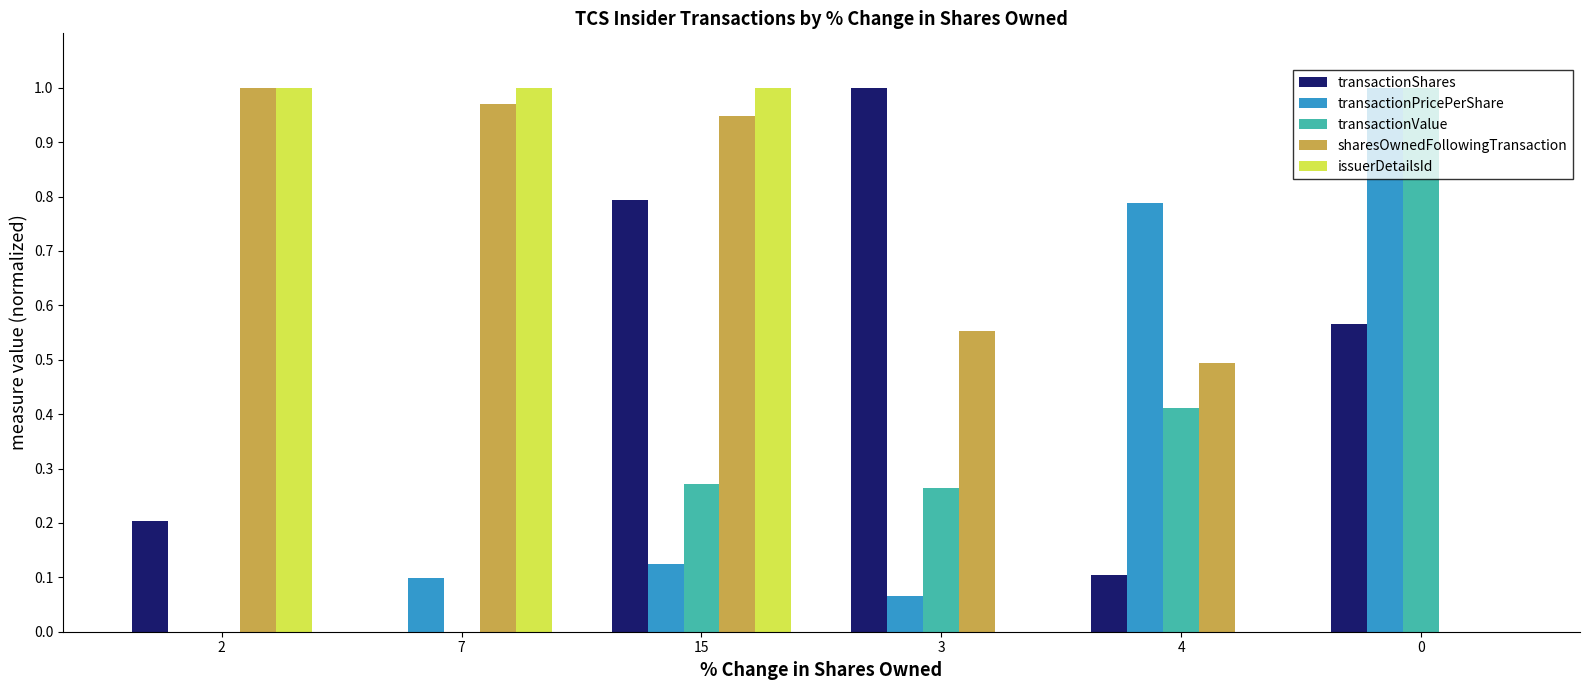

What is the sum of all sharesOwnedFollowingTransaction values?

4.0